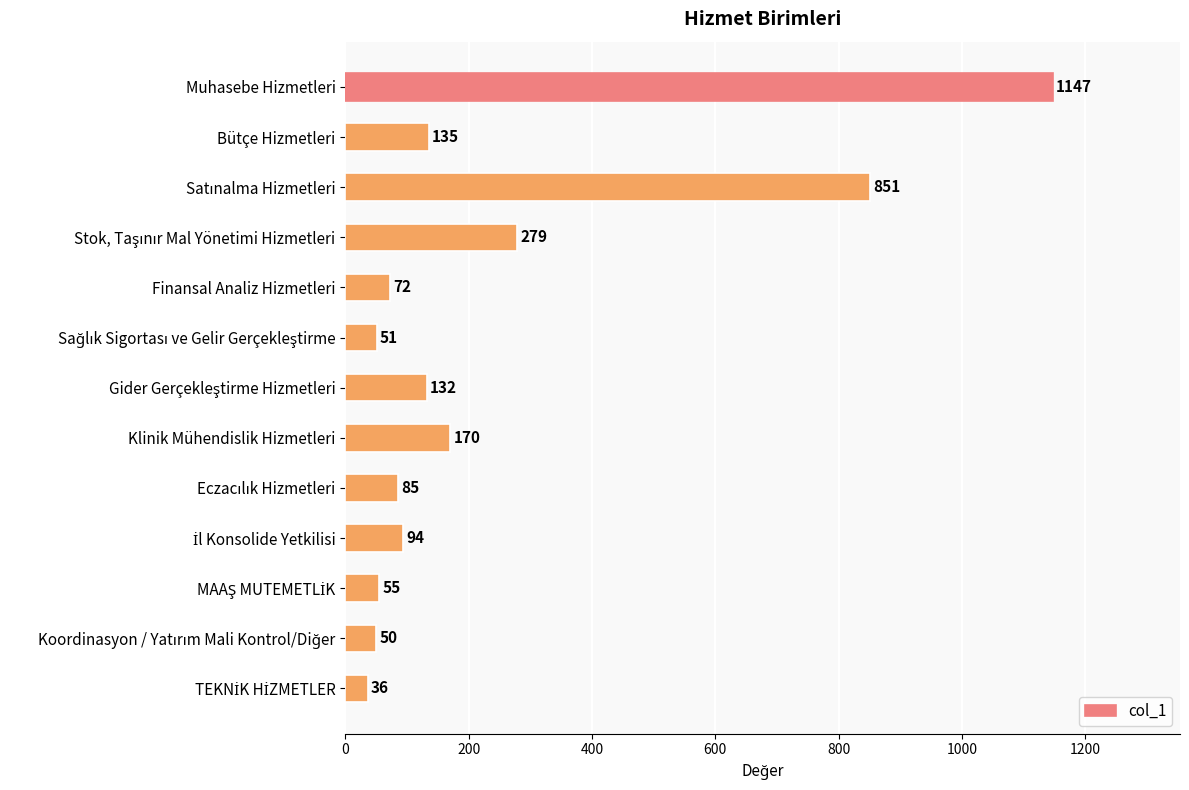

What is the approximate value at Finansal Analiz Hizmetleri?

72